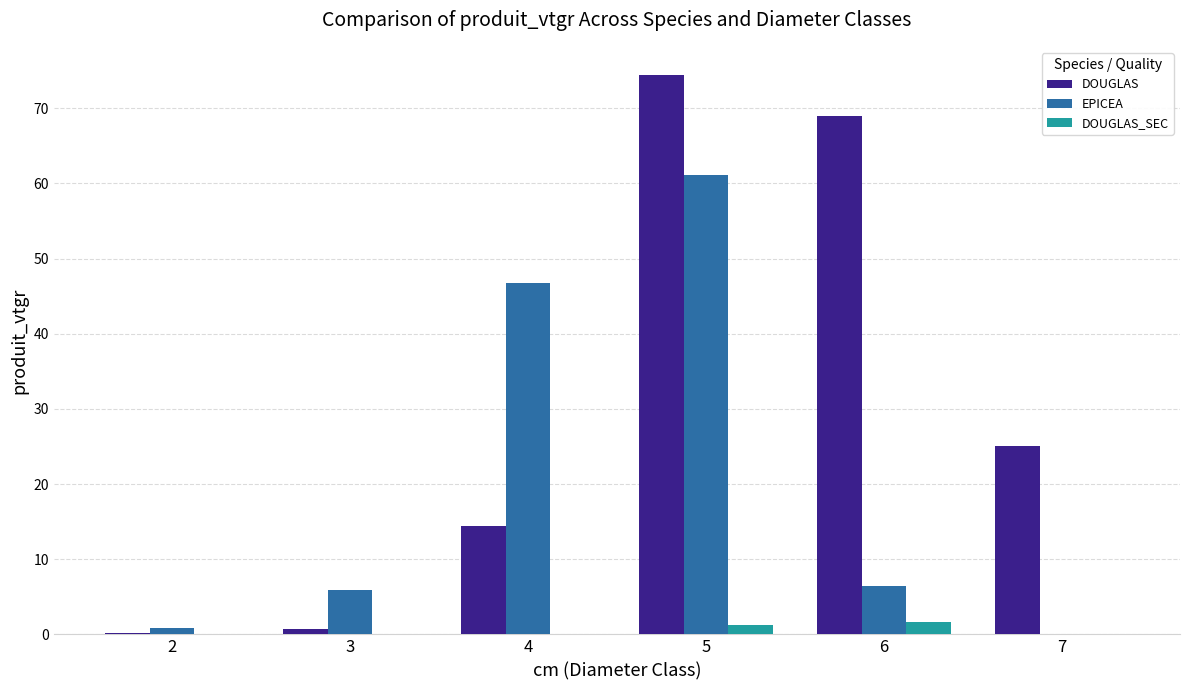

The value of DOUGLAS at 4 is 8.8. True or false?

False